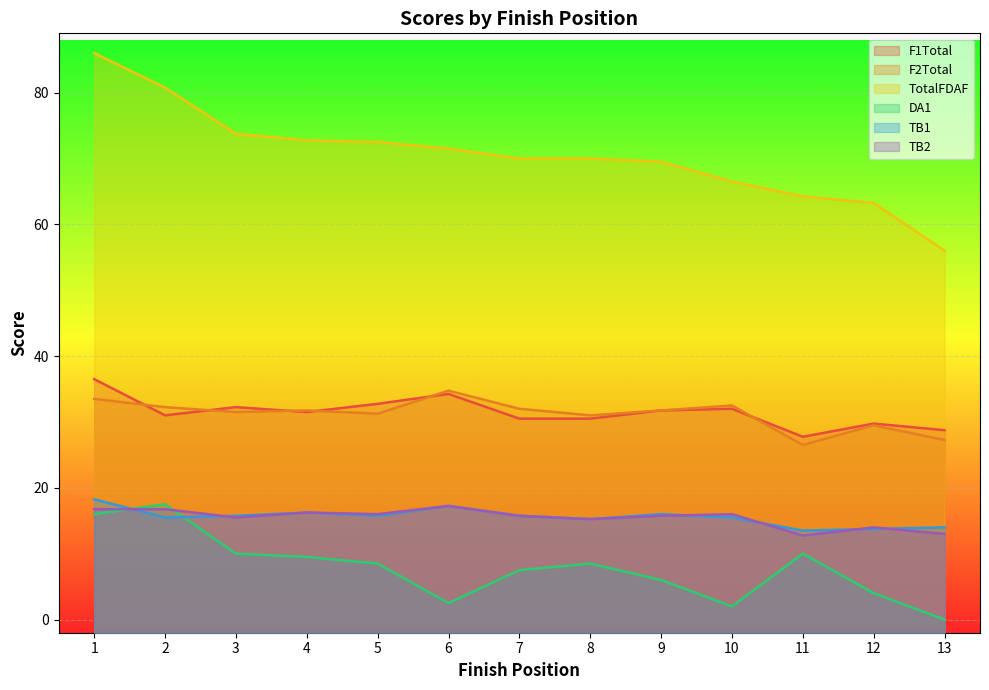

At which label does TB1 reach its minimum?

11